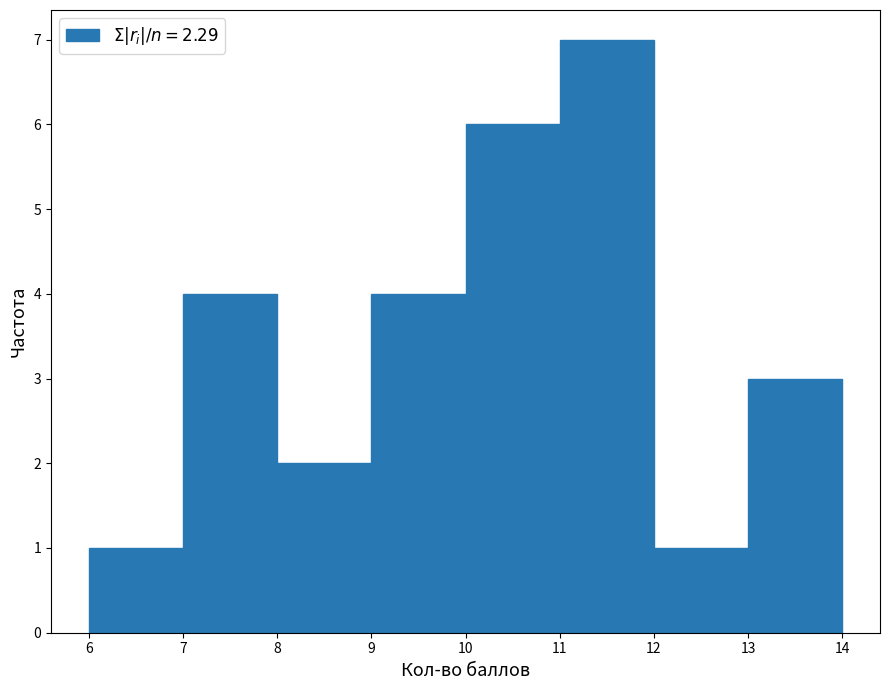

Reading left to right, list every bar in this chart as the range it spans on the x-axis followed by its height. The values are not printed on the chart, so give them approximately, as read against the axis.

6 to 7: 1
7 to 8: 4
8 to 9: 2
9 to 10: 4
10 to 11: 6
11 to 12: 7
12 to 13: 1
13 to 14: 3